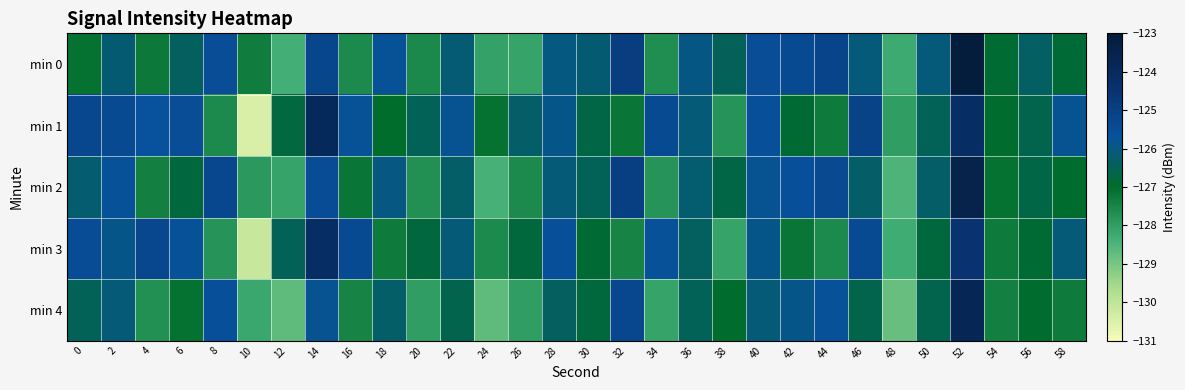

How many distinct data groups are displayed?

5